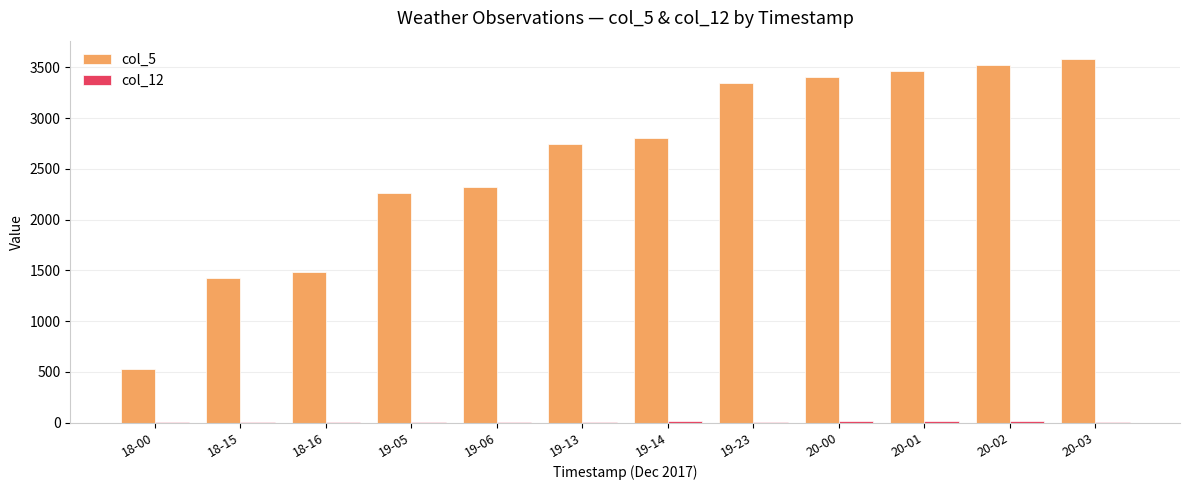

The value of col_5 at 19-05 is 3496. True or false?

False